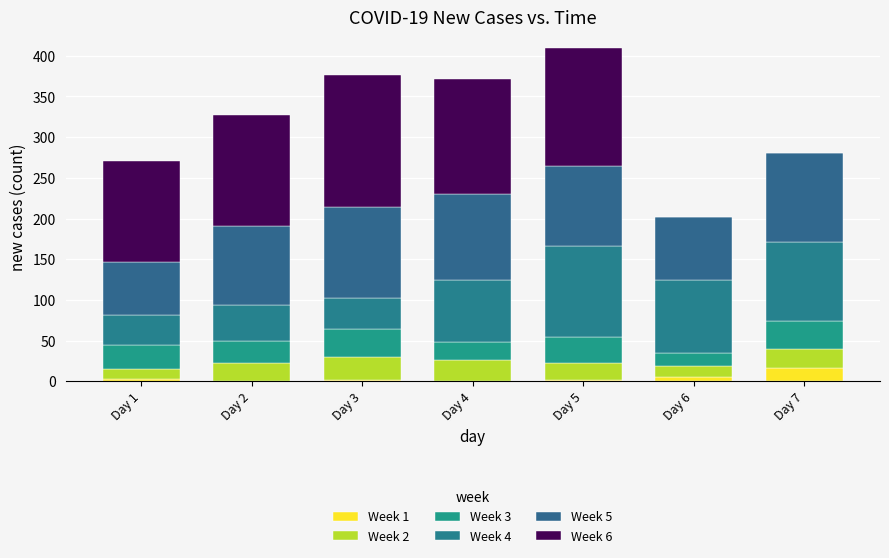

Are the bars horizontal?

No